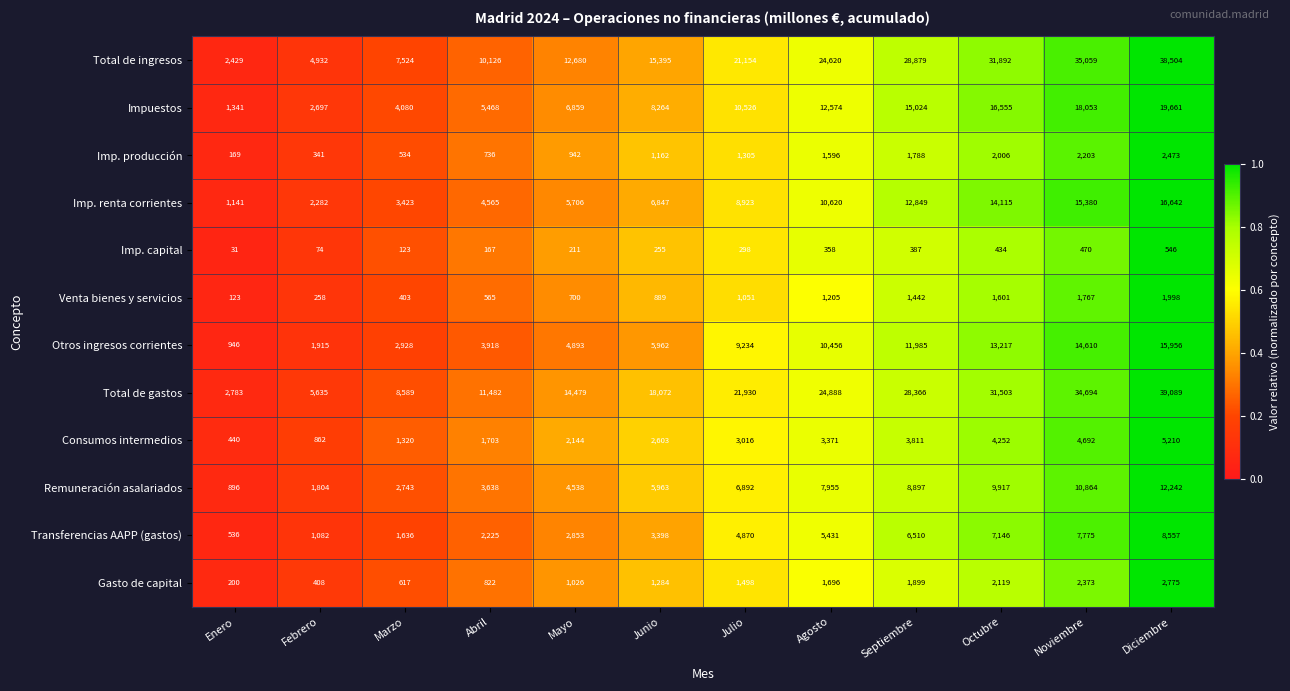

What is the maximum value shown in the chart?

39089